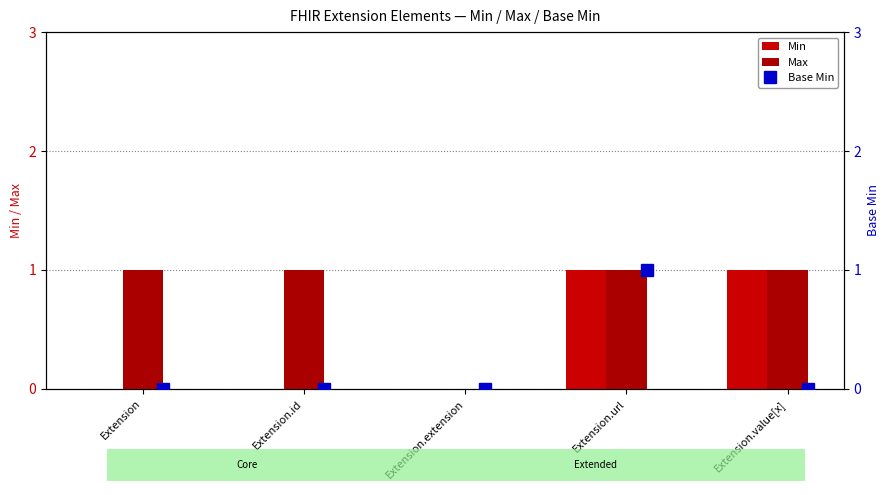

What is the sum of the Max values at Extension and Extension.url?

2